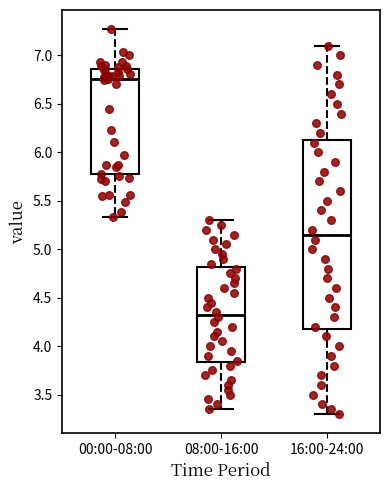

Which box is the tallest, from its lower edge to its upper edge?

16:00-24:00